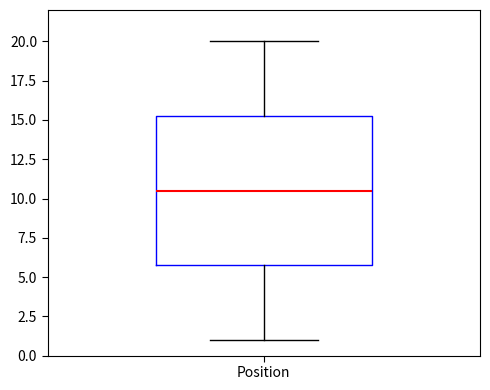

Transcribe this box plot: give where the median line is, the range the box spans, and where the two whiskers end, as read against the y-axis. The values are not printed on the chart, so give them approximately, as read against the axis.

median 10.5, box 6.0 to 15.5, whiskers 1.0 to 20.0